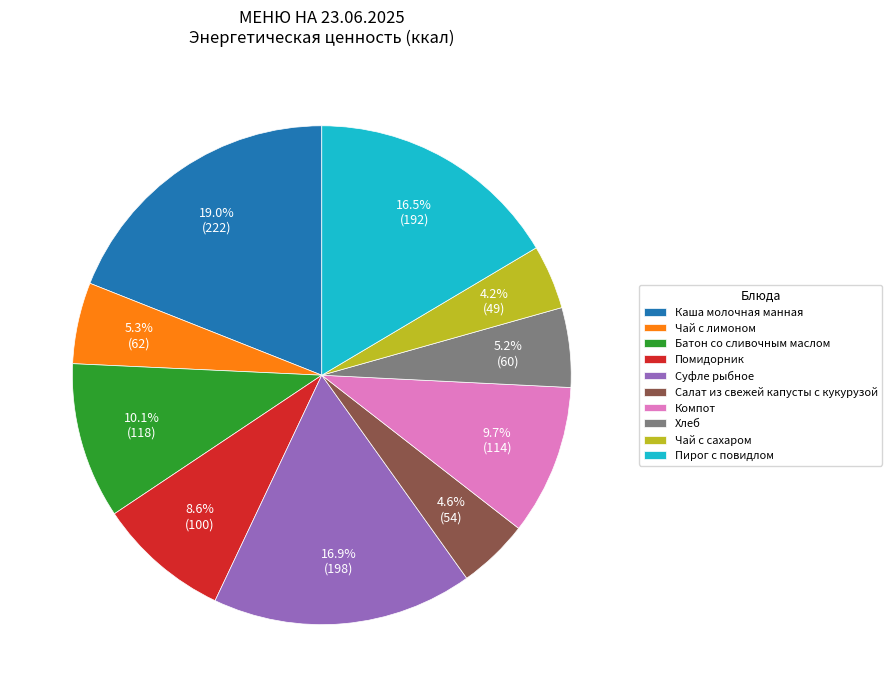

Does Батон со сливочным маслом account for over 50% of the chart?

No